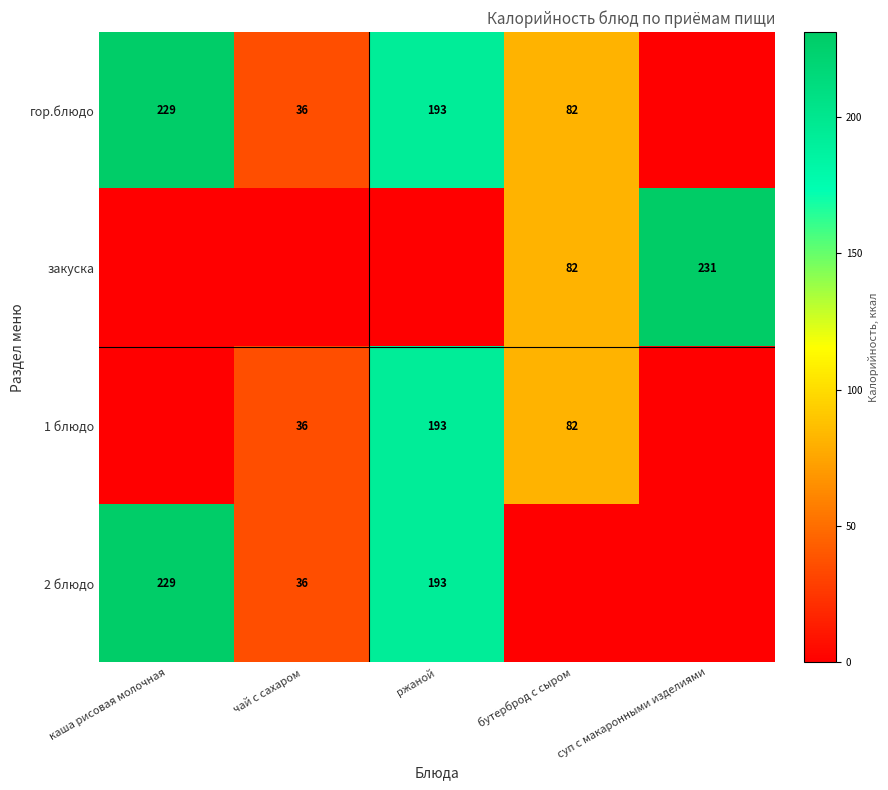

Is the value of 2 блюдо at чай с сахаром greater than the value of 1 блюдо at ржаной?

No